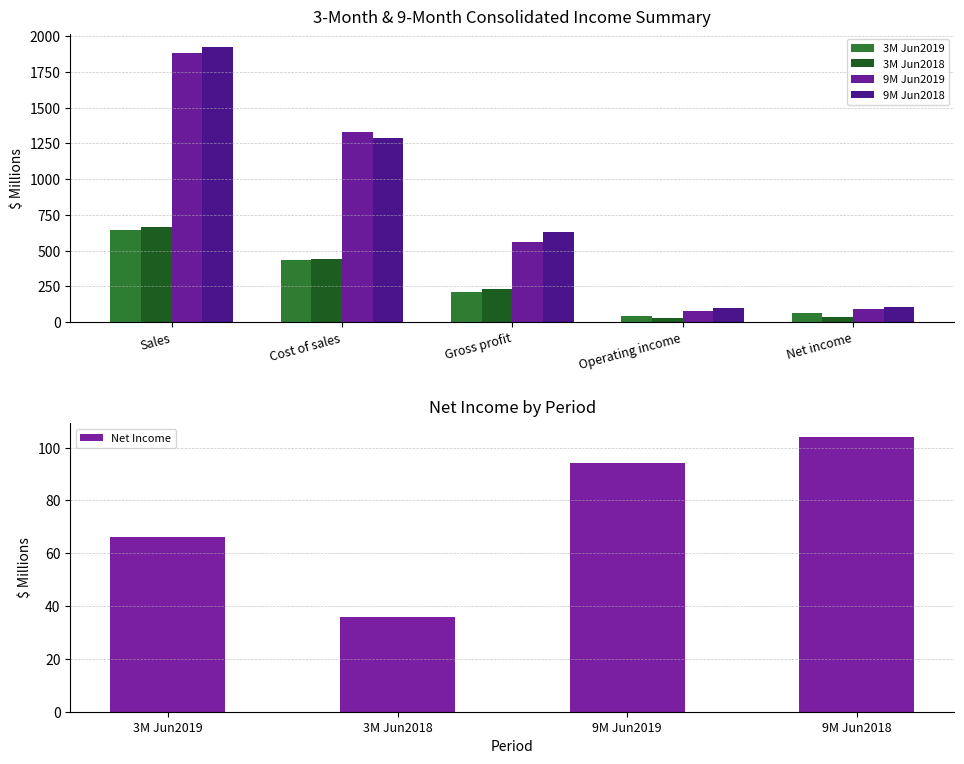

What position from the left is Gross profit?

3